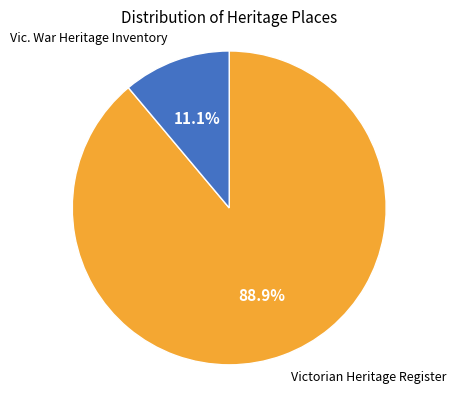

Does any single category account for the majority?

Yes